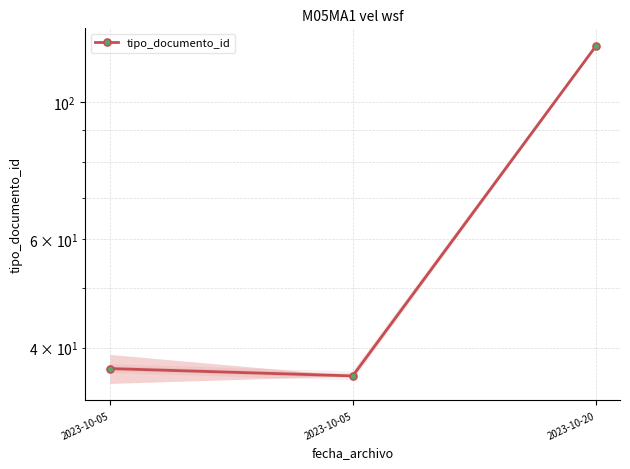

What is the greatest value displayed?

123